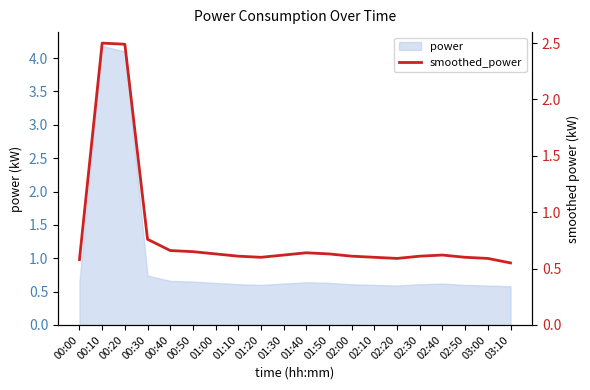

How many lines are shown in the chart?

1